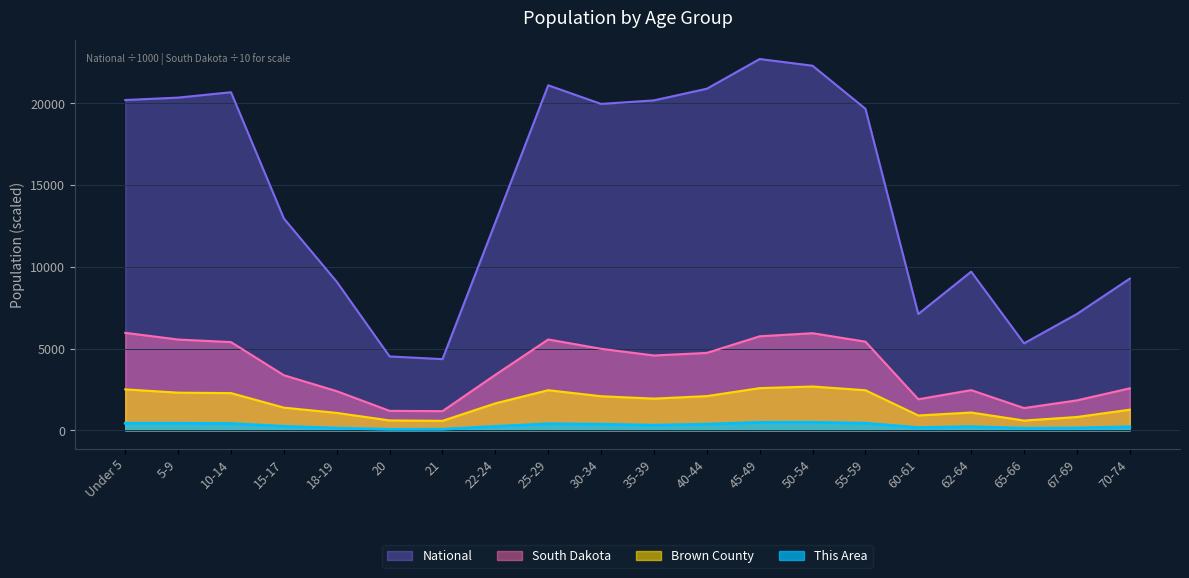

Is the value of This Area at 30-34 greater than the value of South Dakota at Under 5?

No